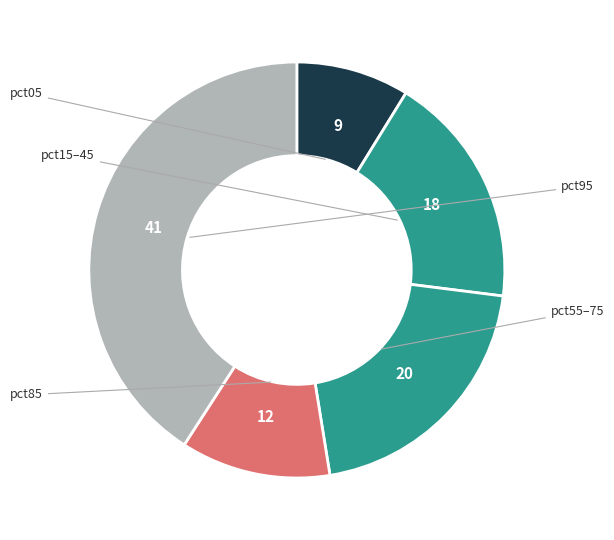

Count the number of slices in the pie.

5